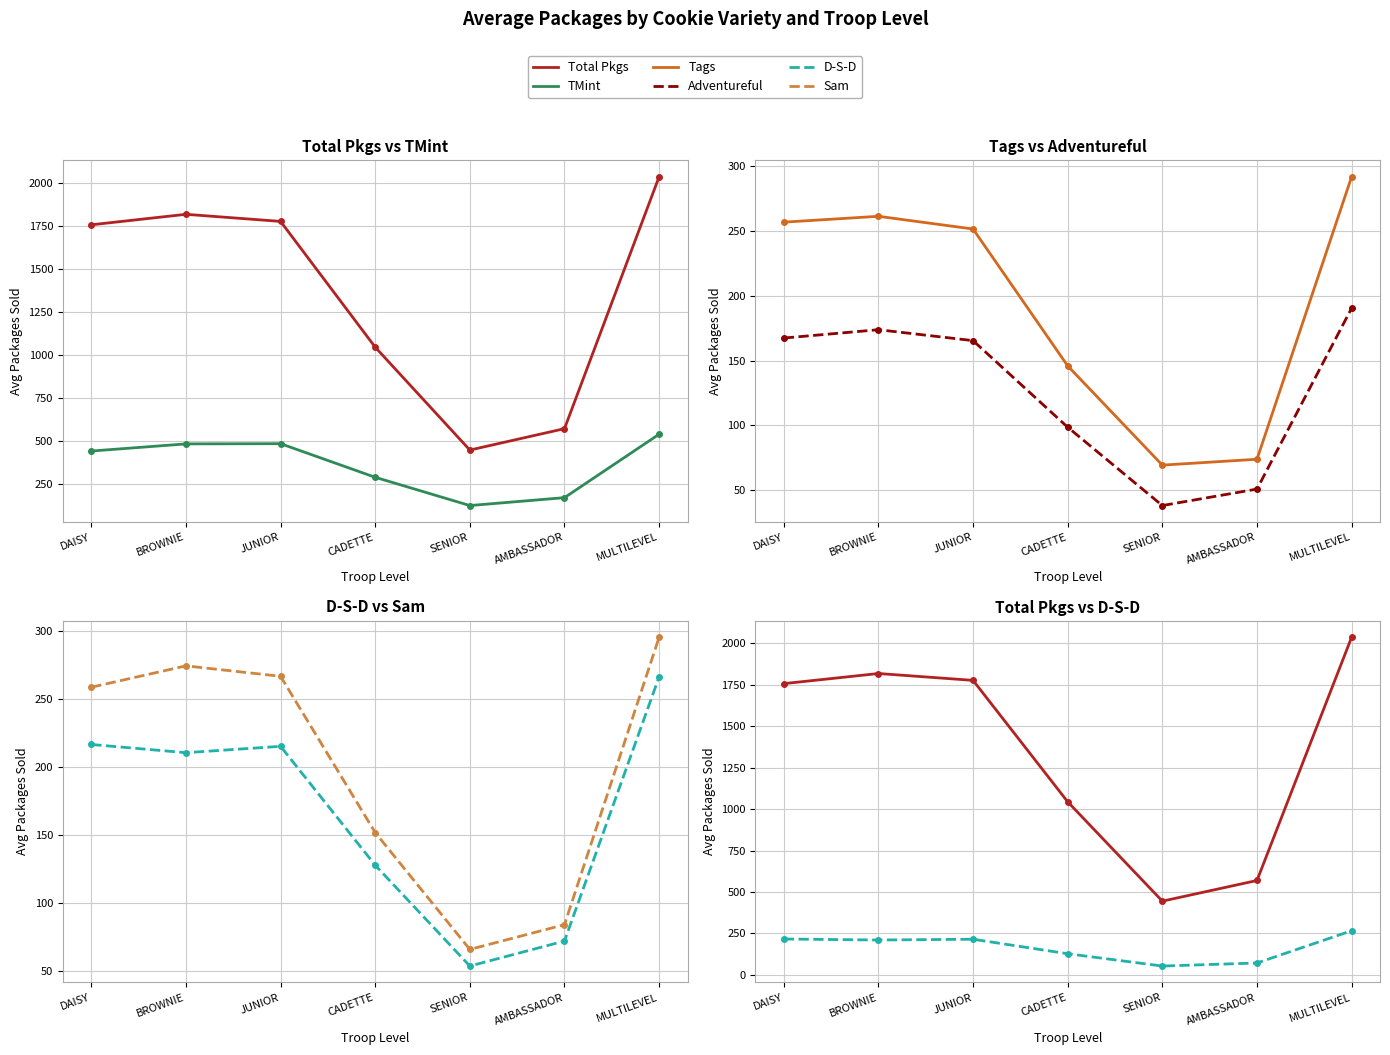

What position from the right is DAISY?

7